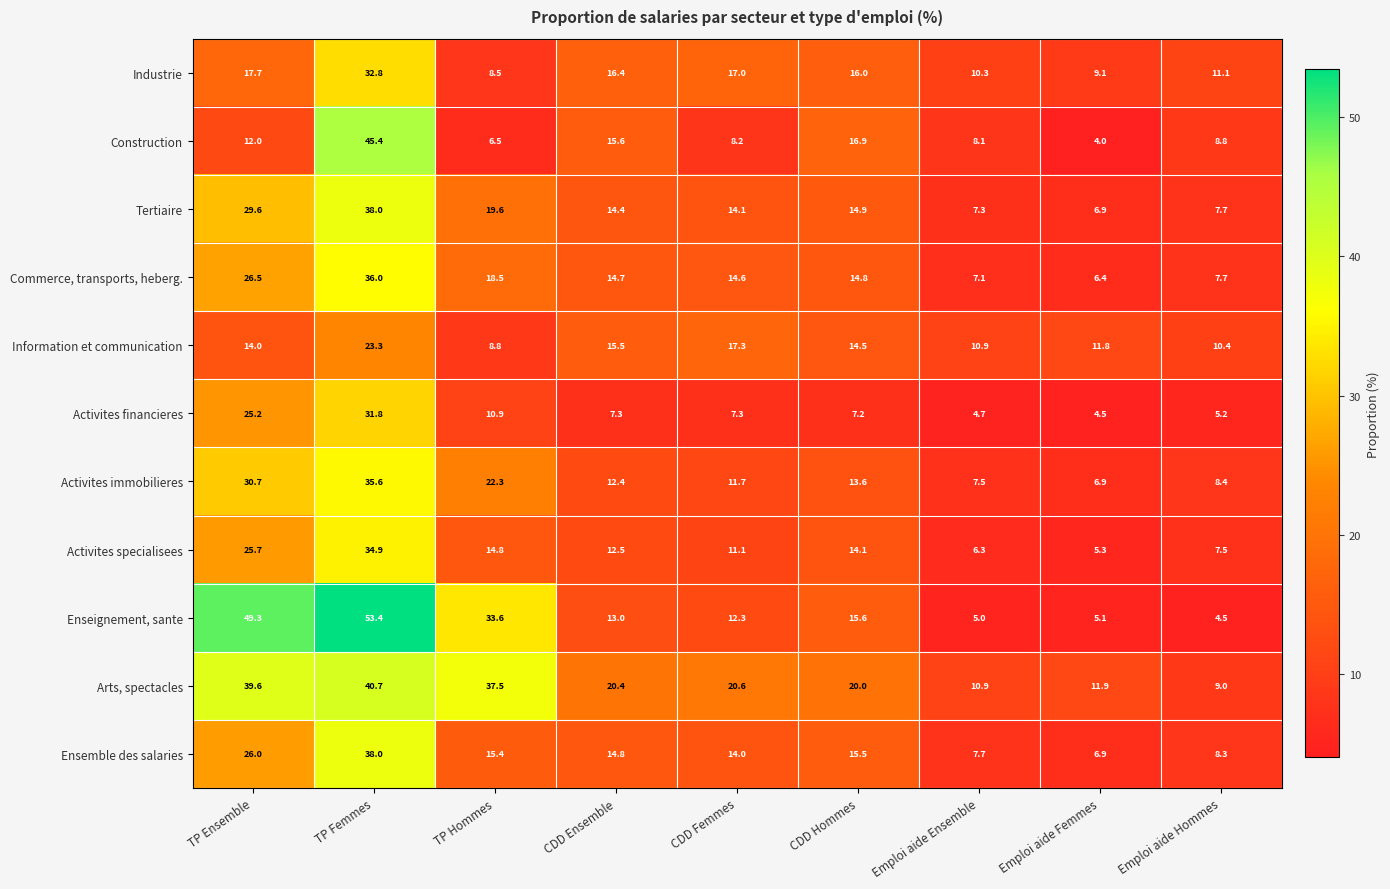

What is the sum of the Commerce, transports, heberg. values at TP Hommes and CDD Hommes?

33.3